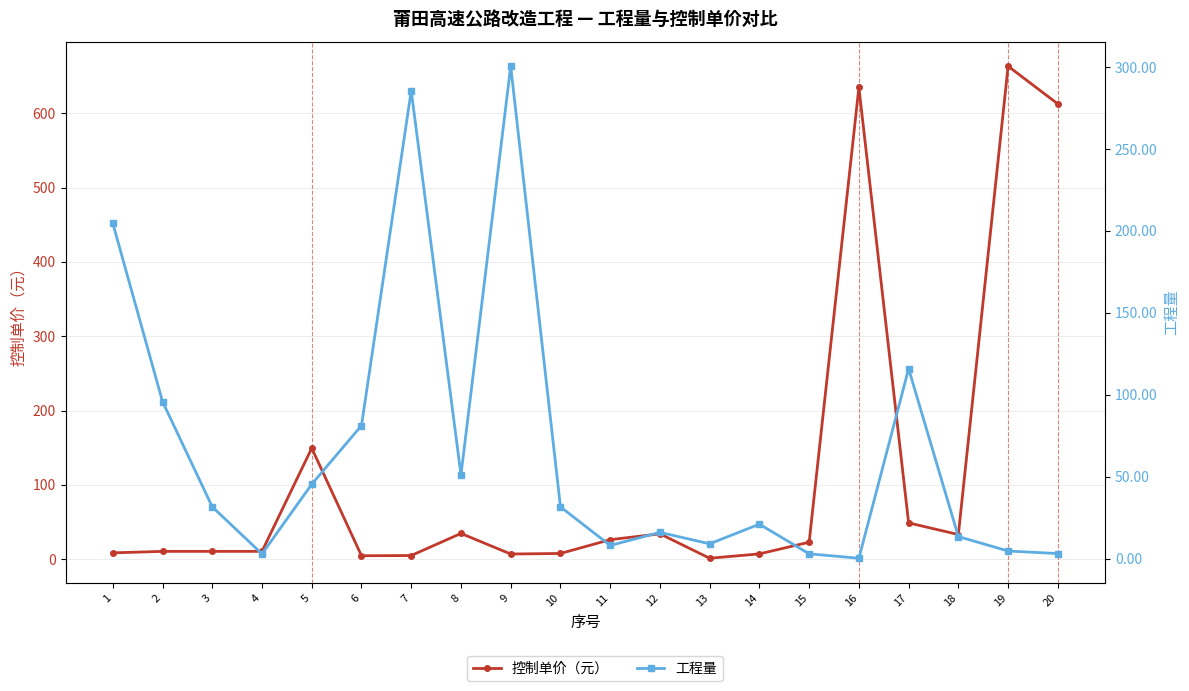

Reading left to right, list all the values displayed in this chart.

控制单价（元）: 8.5	10.5	10.5	10.5	149.4	4.6	4.9	34.7	7.0	7.7	26.3	34.1	1.3	7.2	22.9	634.7	48.9	33.2	663.2	612.5
工程量: 204.7	95.8	31.6	2.9	45.4	81.2	285.6	51.0	300.5	31.6	8.0	16.0	9.0	21.0	2.9	0.2	115.8	13.4	4.6	3.1